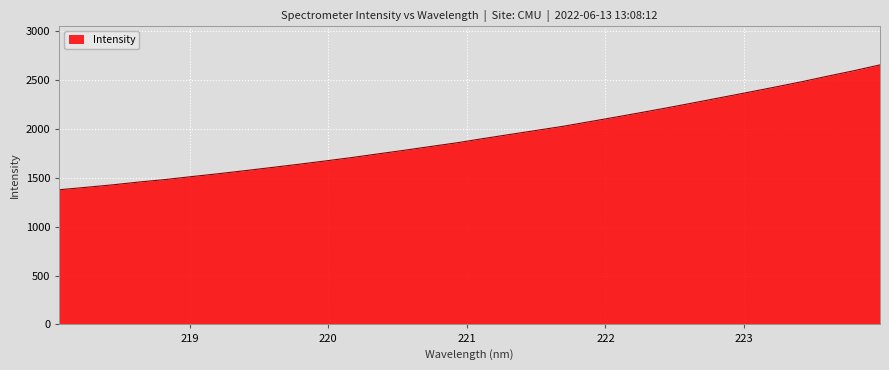

What is the smallest value displayed?

1377.5